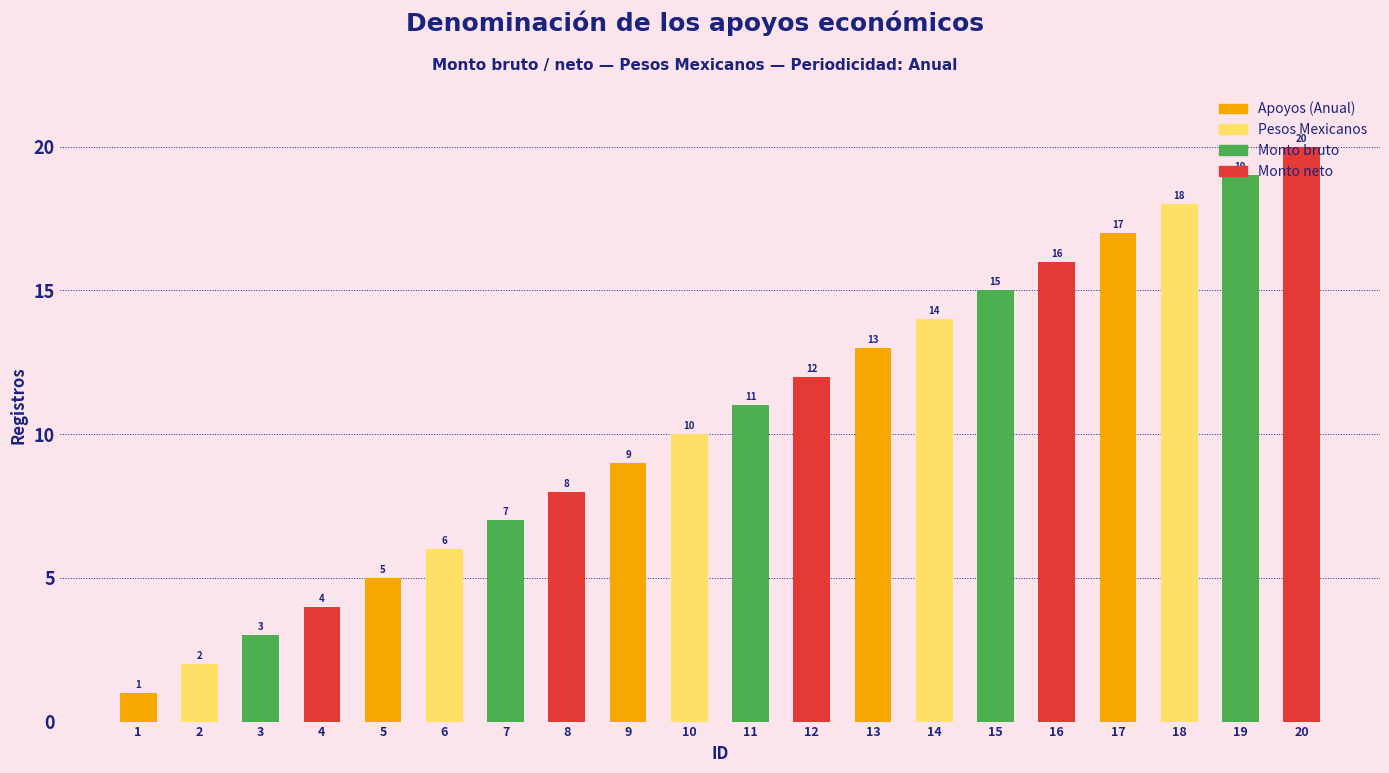

What is the difference between the values at 3 and 7?

4